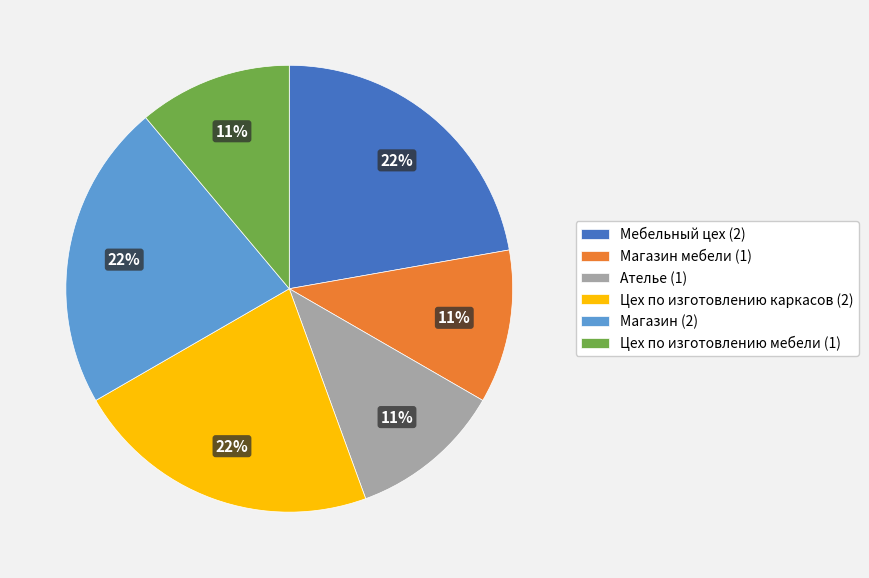

Count the number of slices in the pie.

6